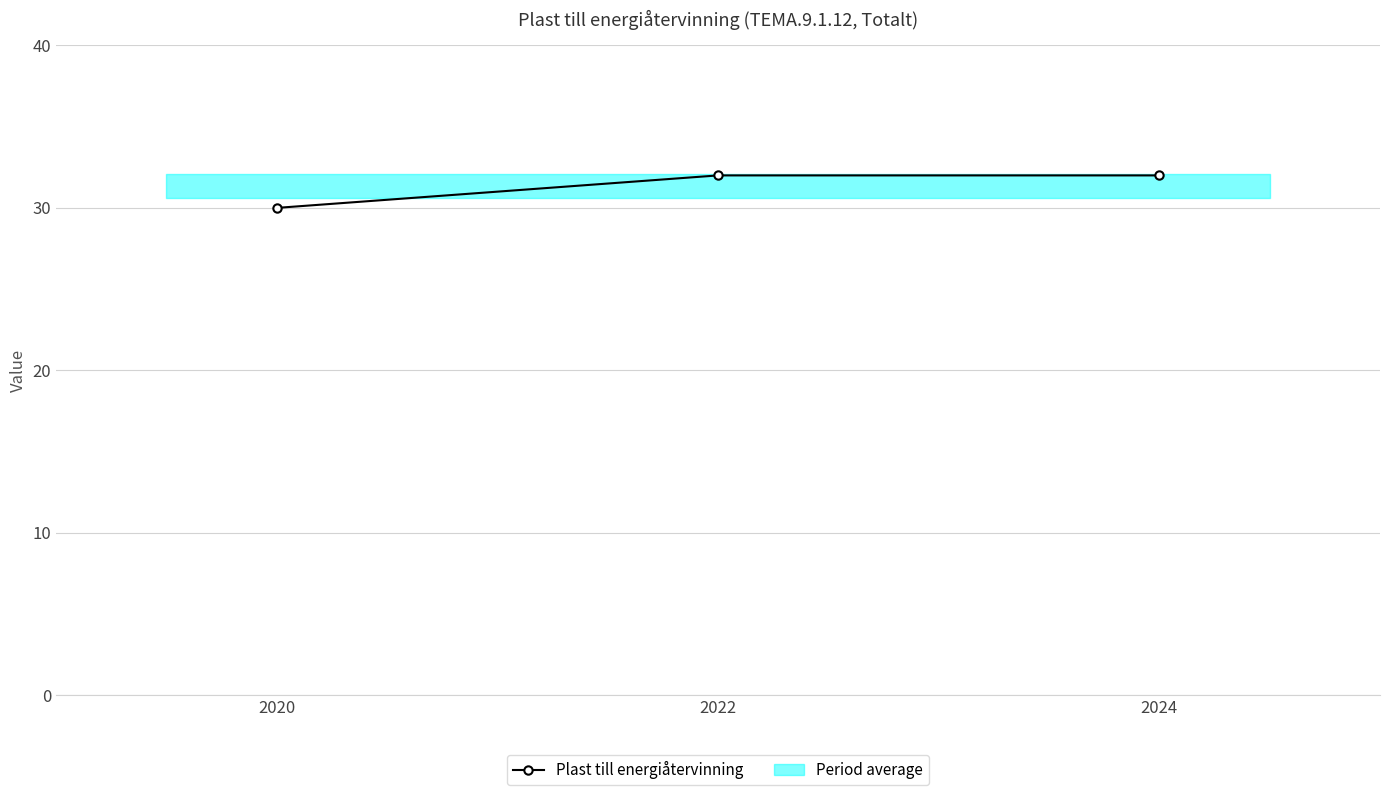

What value does the data have at 2022?

32